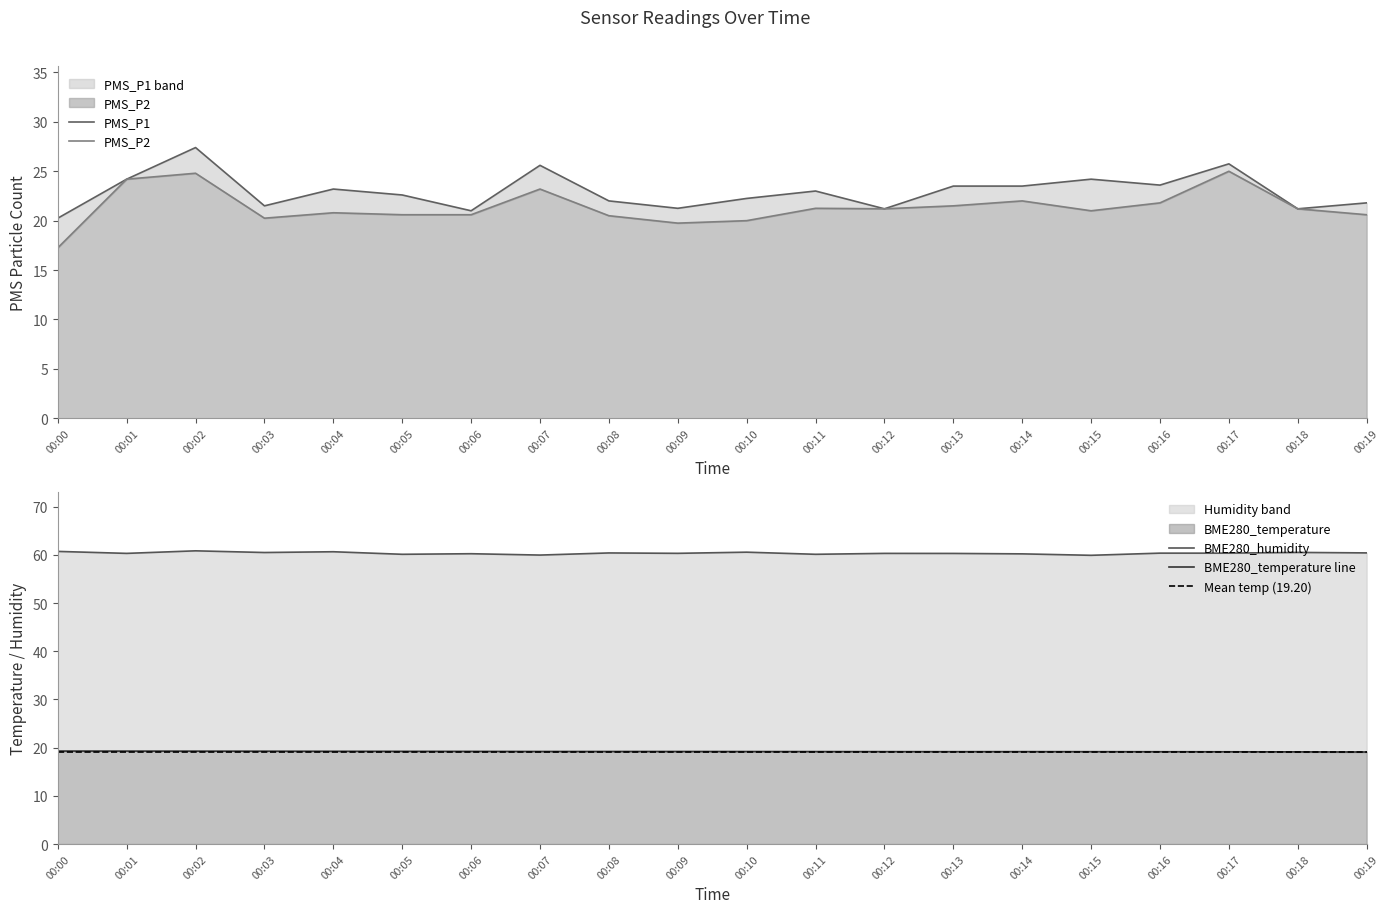

Reading left to right, what are all the values shown in this chart?

PMS_P1: 00:00=20.2	00:01=24.2	00:02=27.4	00:03=21.5	00:04=23.2	00:05=22.6	00:06=21.0	00:07=25.6	00:08=22.0	00:09=21.2	00:10=22.2	00:11=23.0	00:12=21.2	00:13=23.5	00:14=23.5	00:15=24.2	00:16=23.6	00:17=25.8	00:18=21.2	00:19=21.8
PMS_P2: 00:00=17.2	00:01=24.2	00:02=24.8	00:03=20.2	00:04=20.8	00:05=20.6	00:06=20.6	00:07=23.2	00:08=20.5	00:09=19.8	00:10=20.0	00:11=21.2	00:12=21.2	00:13=21.5	00:14=22.0	00:15=21.0	00:16=21.8	00:17=25.0	00:18=21.2	00:19=20.6
BME280_temperature: 00:00=19.3	00:01=19.3	00:02=19.3	00:03=19.3	00:04=19.2	00:05=19.2	00:06=19.2	00:07=19.2	00:08=19.2	00:09=19.2	00:10=19.2	00:11=19.2	00:12=19.2	00:13=19.2	00:14=19.2	00:15=19.2	00:16=19.1	00:17=19.1	00:18=19.1	00:19=19.1
BME280_humidity: 00:00=60.7	00:01=60.3	00:02=60.8	00:03=60.5	00:04=60.6	00:05=60.1	00:06=60.2	00:07=60.0	00:08=60.4	00:09=60.3	00:10=60.5	00:11=60.1	00:12=60.3	00:13=60.3	00:14=60.2	00:15=59.9	00:16=60.4	00:17=60.4	00:18=60.5	00:19=60.4